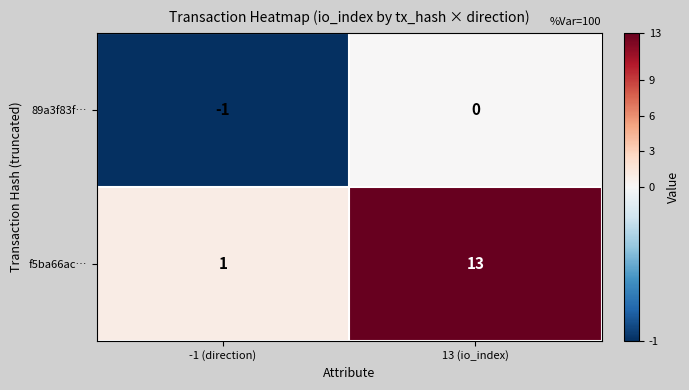

At which category does the chart reach its minimum across all series?

-1 (direction)